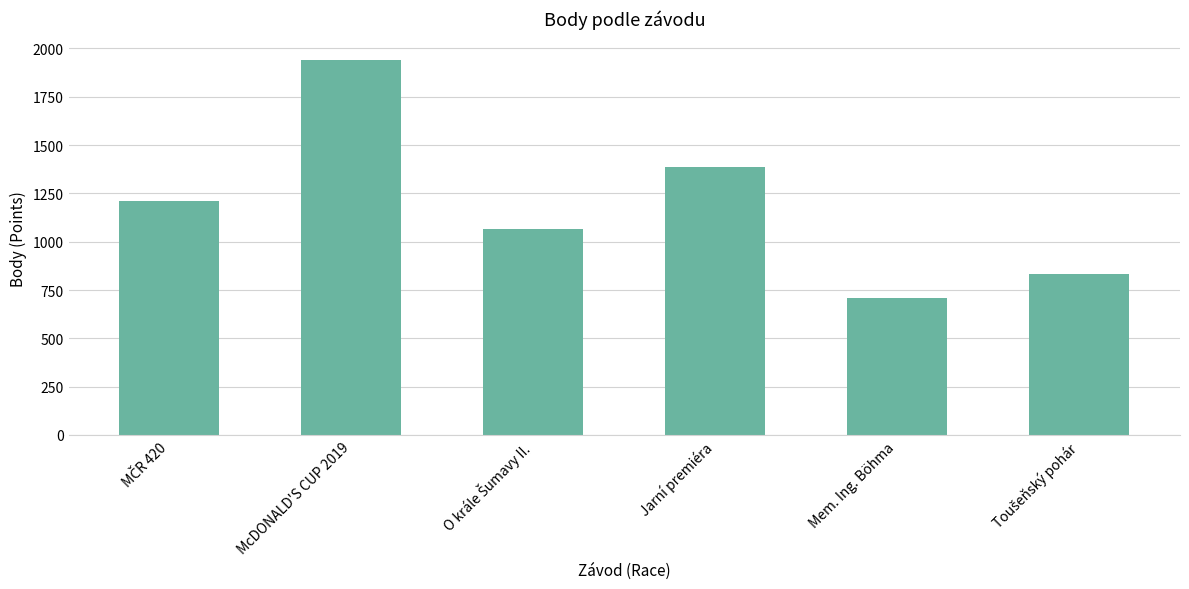

The chart shows a value of 1385 at Jarní premiéra. True or false?

True